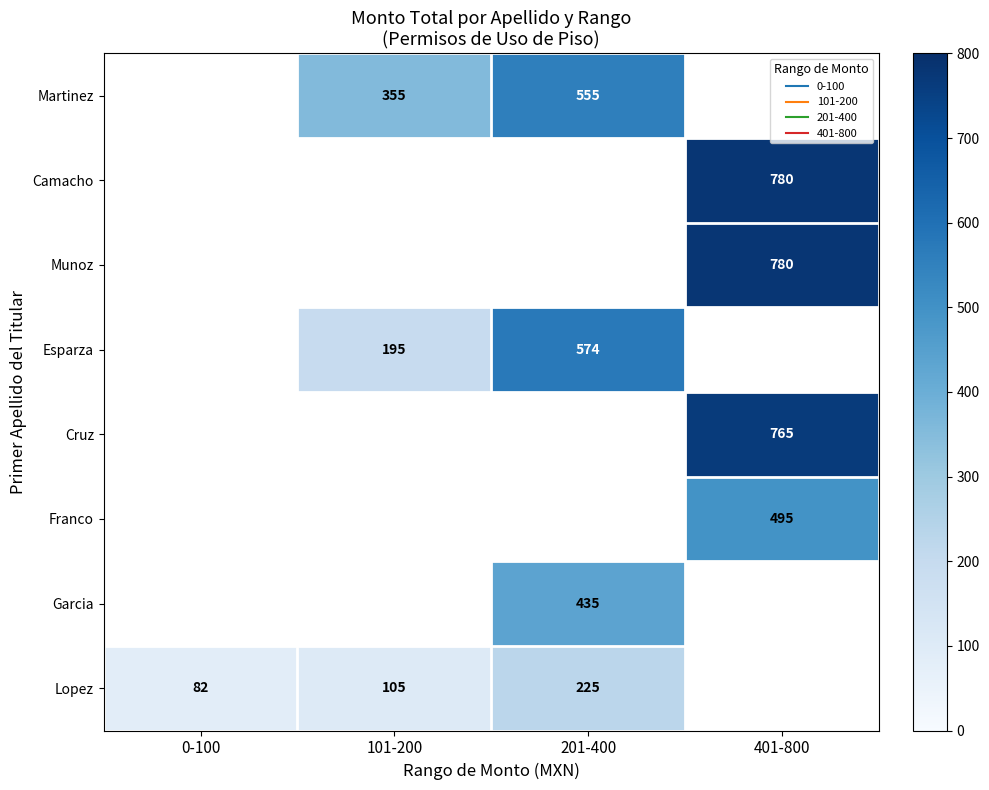

At which label is Lopez closest to 153?

101-200